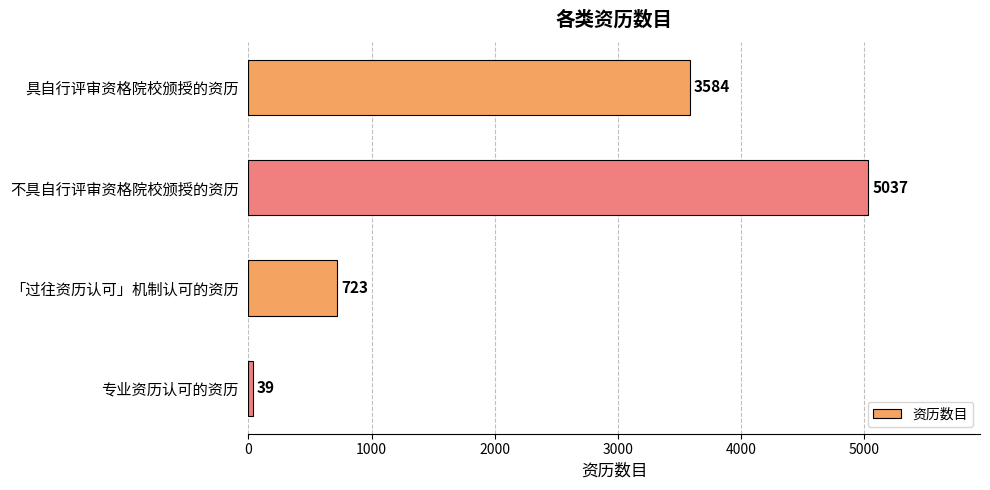

How many values are between 723 and 5037?

3